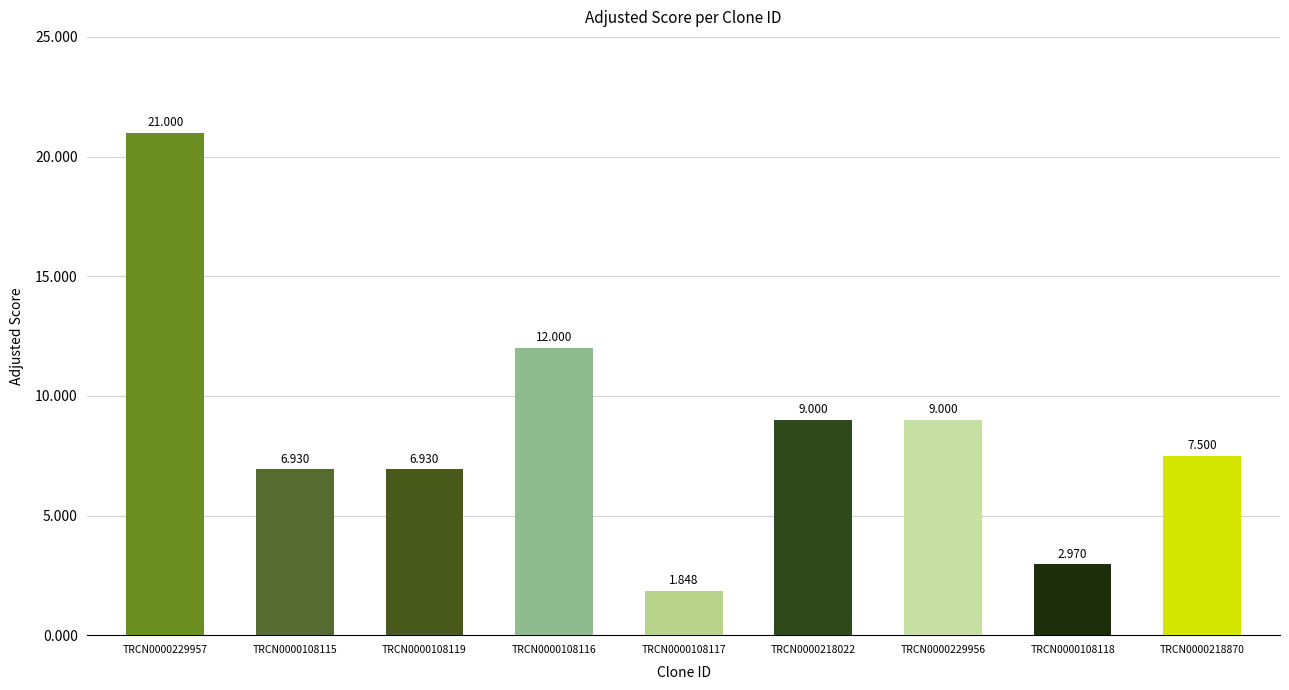

What is the ratio of the value at TRCN0000218022 to the value at TRCN0000108115?

1.3